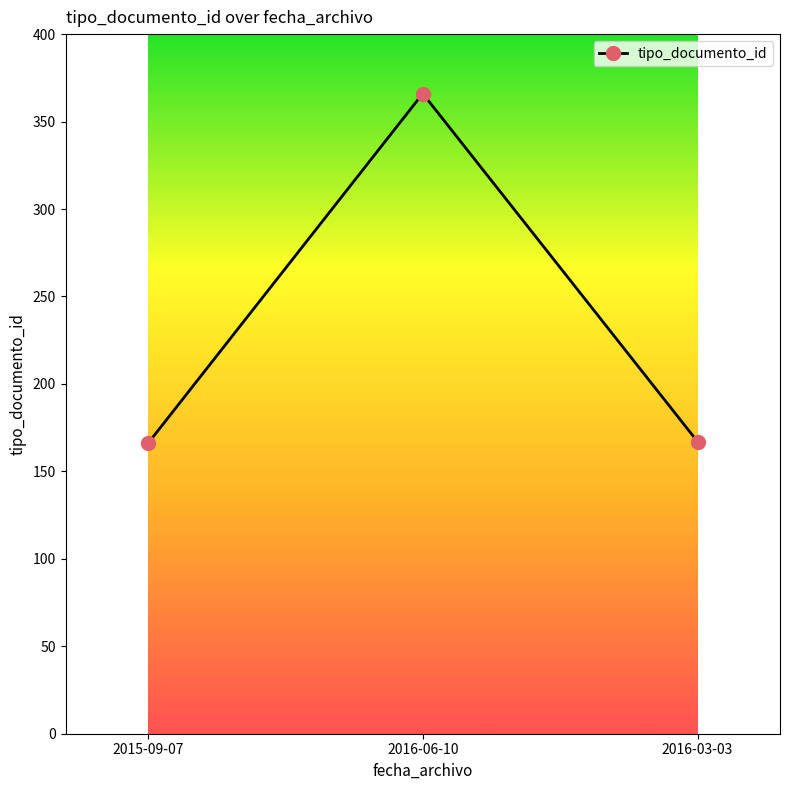

What value does the data have at 2016-06-10, to the nearest 10?

370